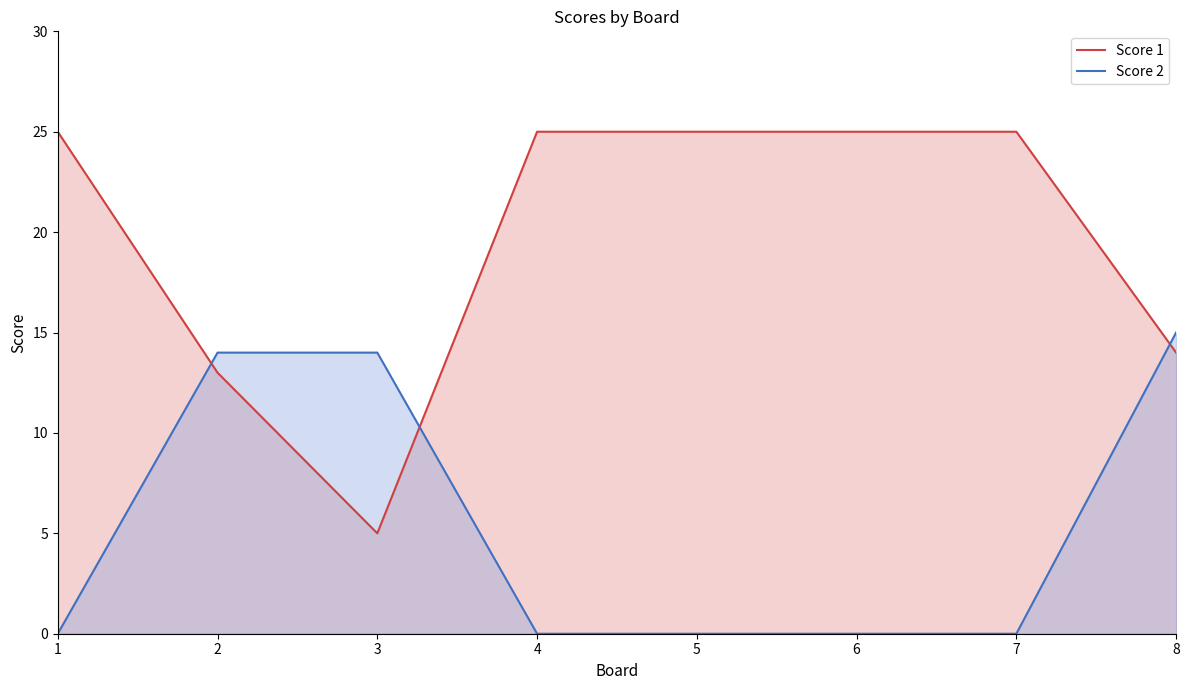

Rank the series by their maximum value, from highest to lowest.

Score 1, Score 2